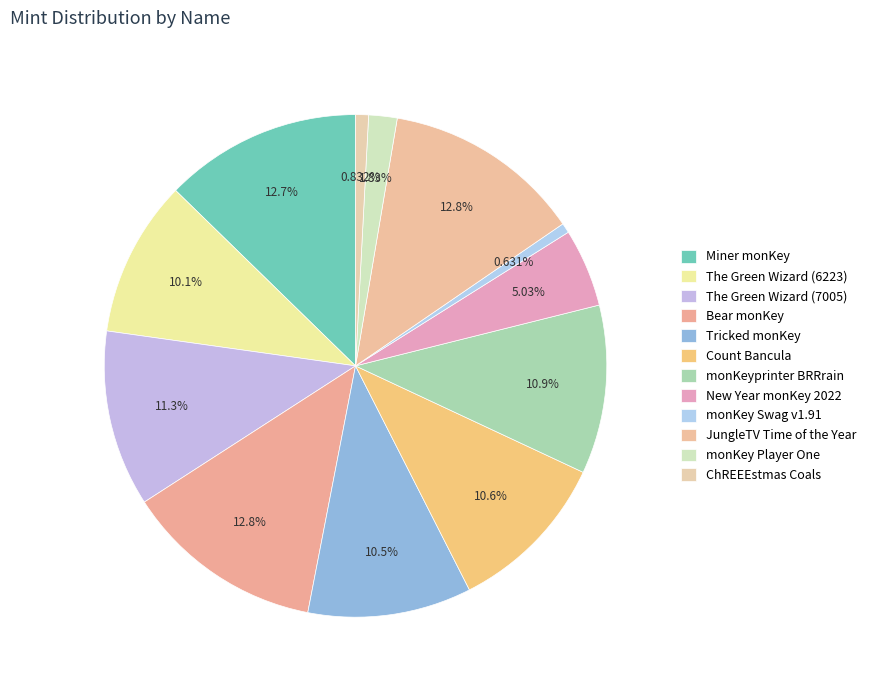

What is the ratio of the value at The Green Wizard (6223) to the value at Bear monKey?

0.8